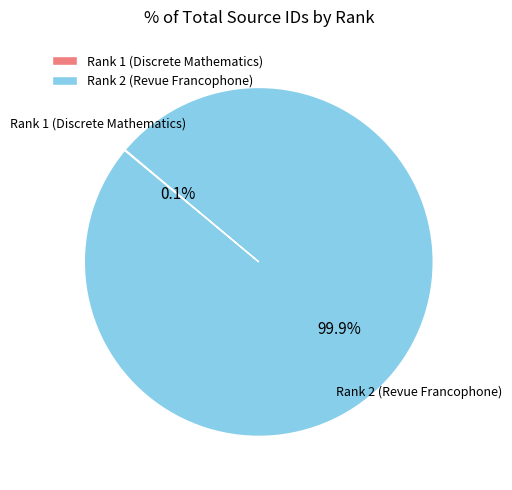

Which category has the biggest portion of the pie?

Rank 2 (Revue Francophone)